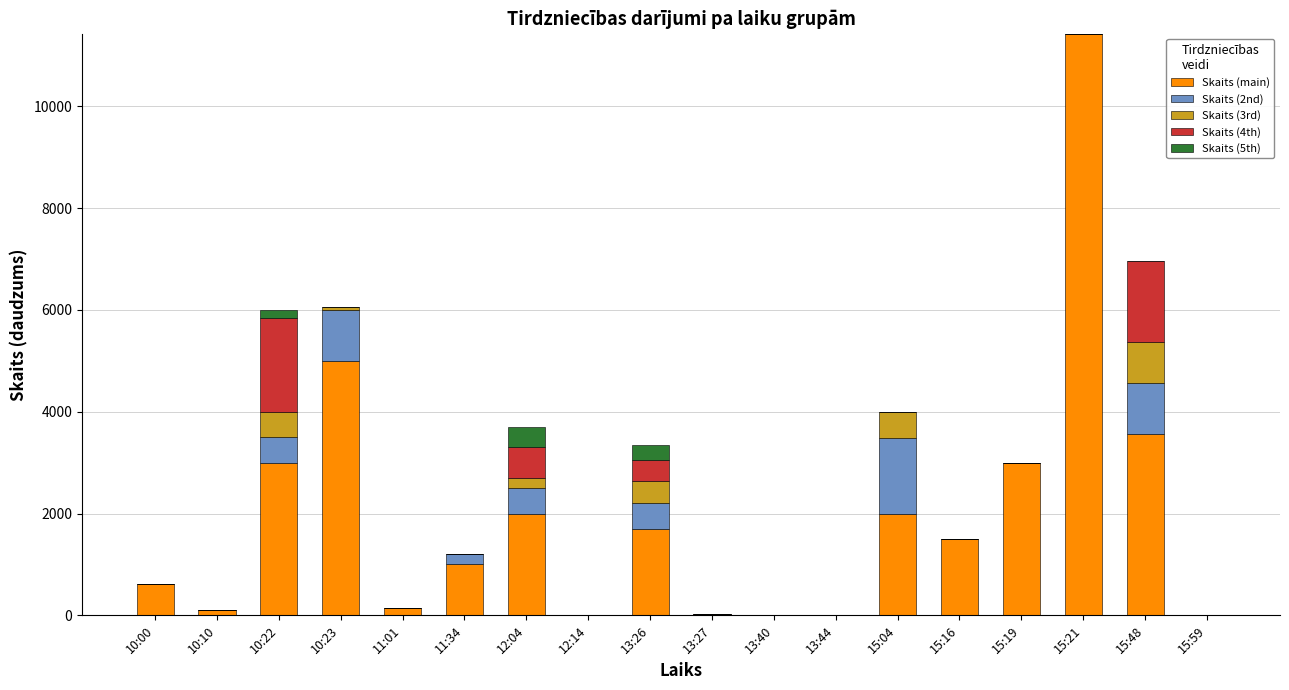

What is the total value across all series at 13:44?

1